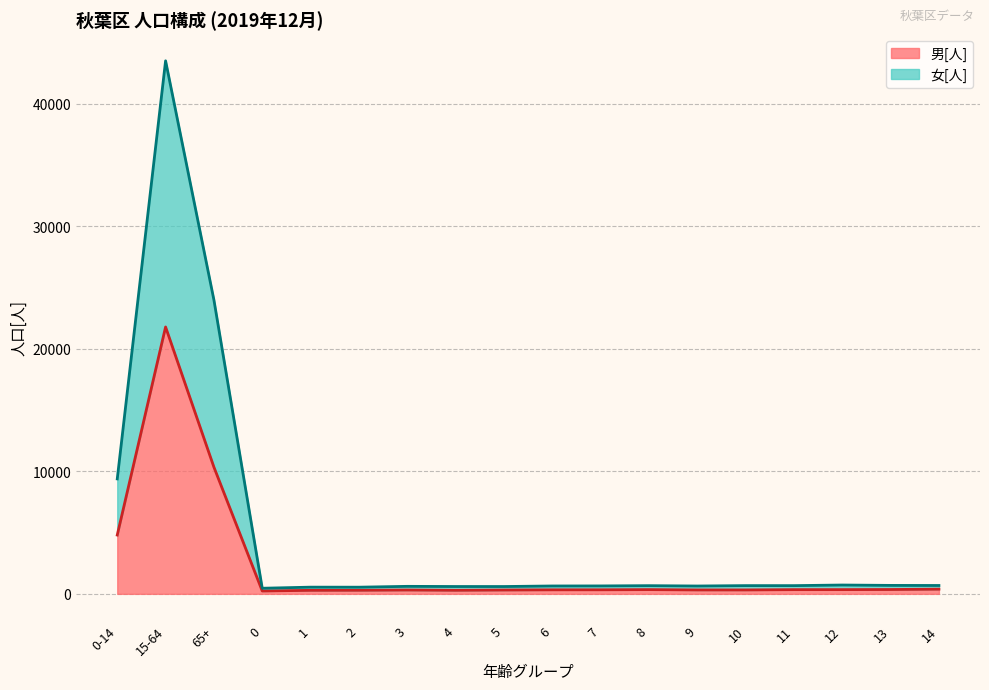

At which category is the sum across all series the highest?

15-64